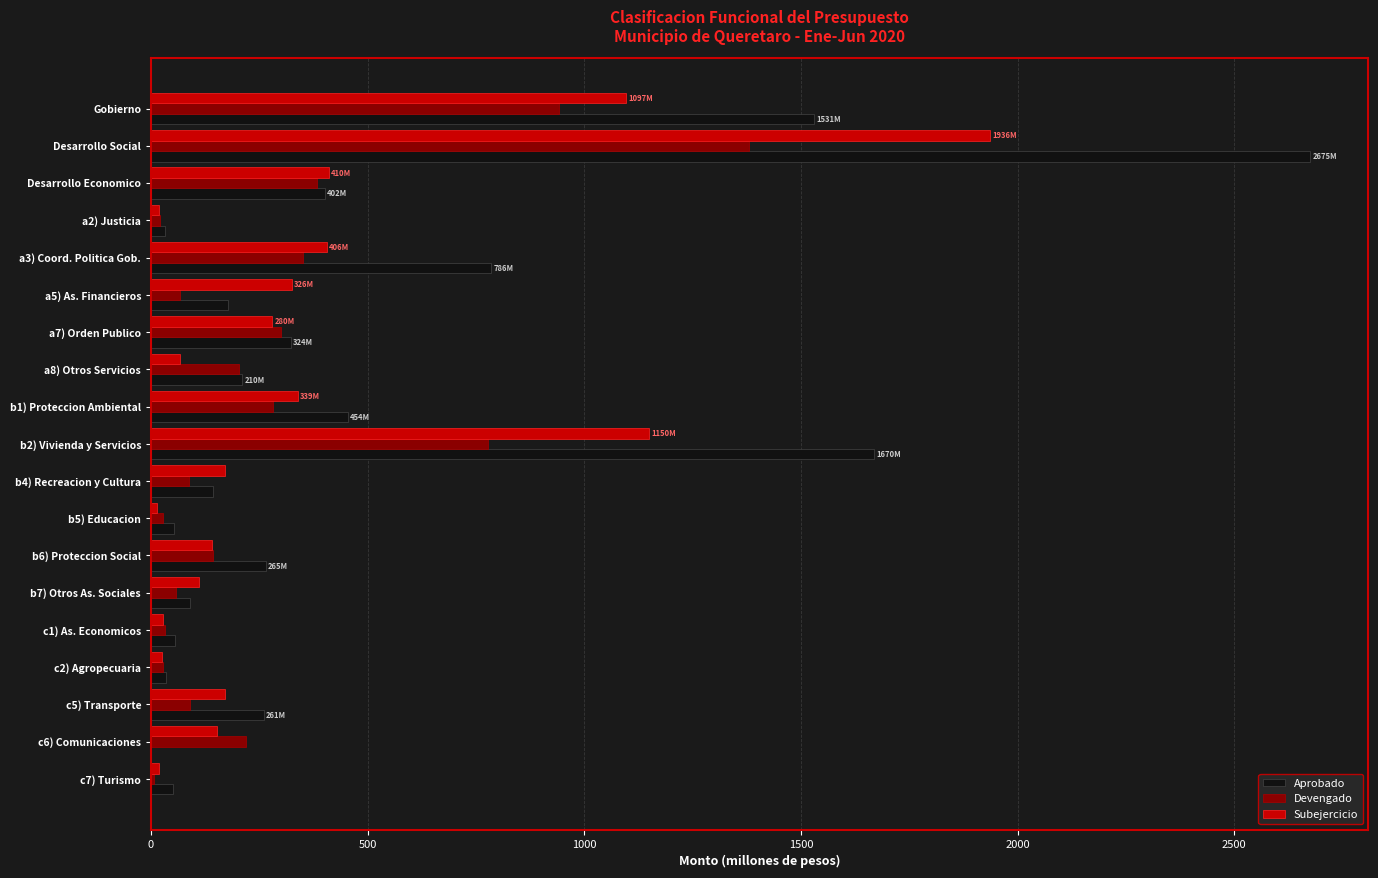

What is the average value of the Aprobado series?

485.1